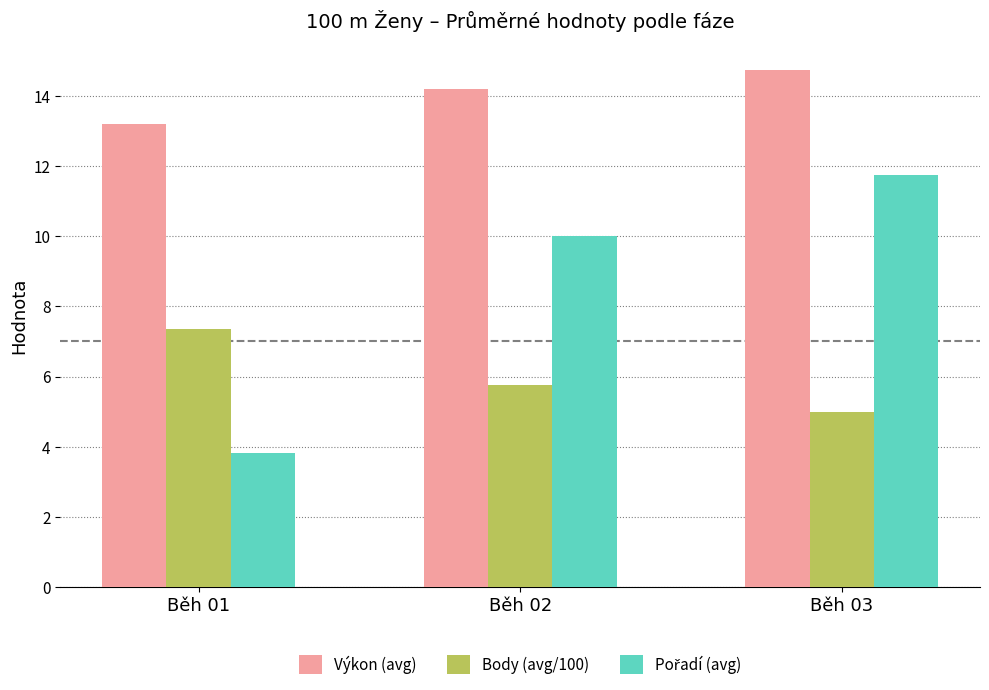

Which series has the largest total across all categories?

Výkon (avg)